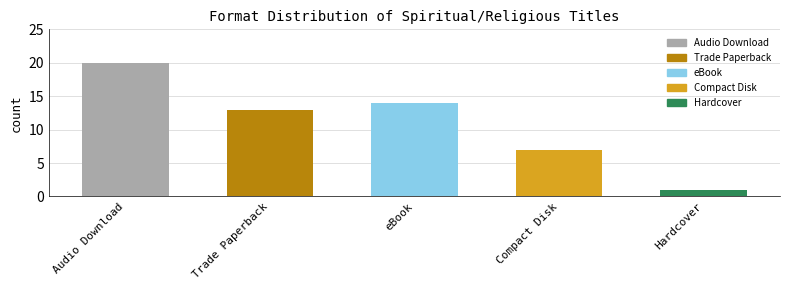

Read the value at eBook, to the nearest 10.

10